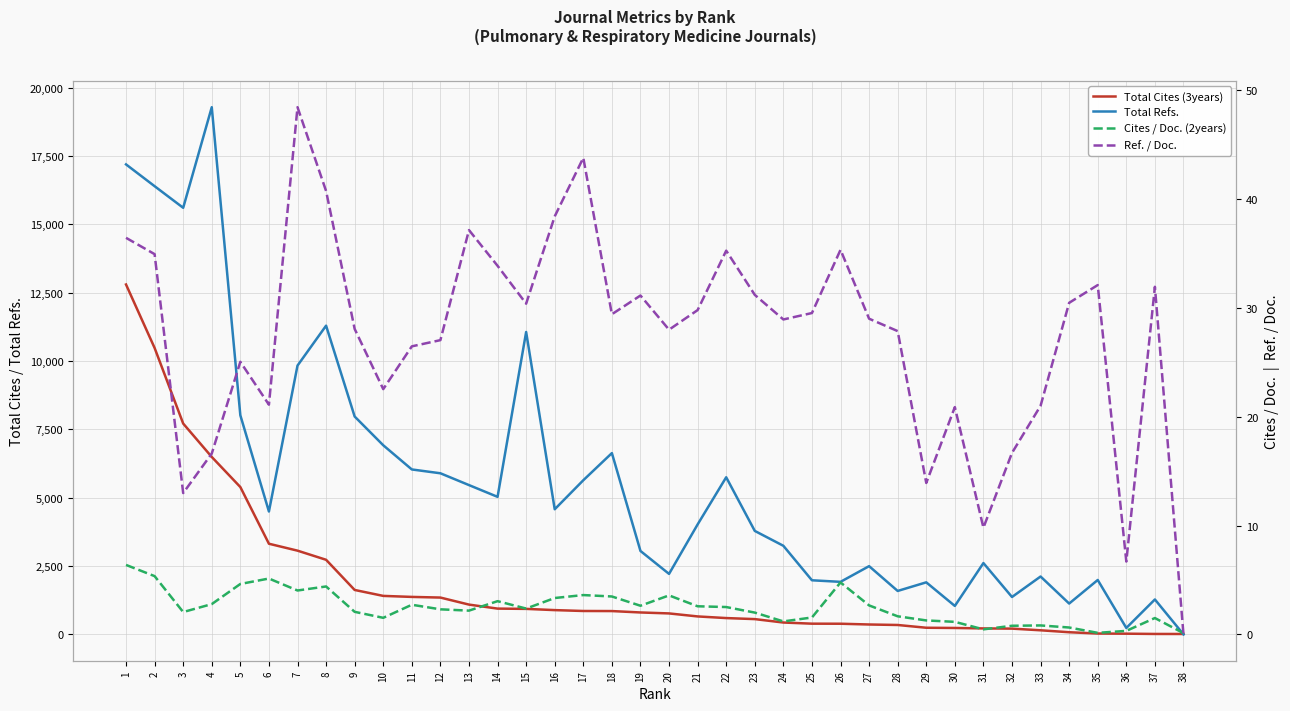

Which series has the largest total across all categories?

Total Refs.